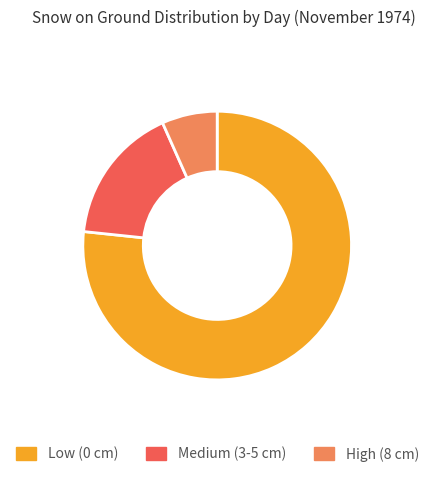

Which has a higher value, Low (0 cm) or High (8 cm)?

Low (0 cm)